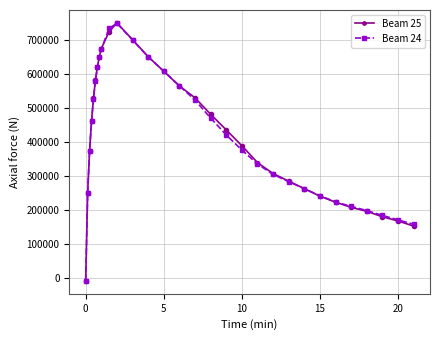

How many data points does each series have?

30